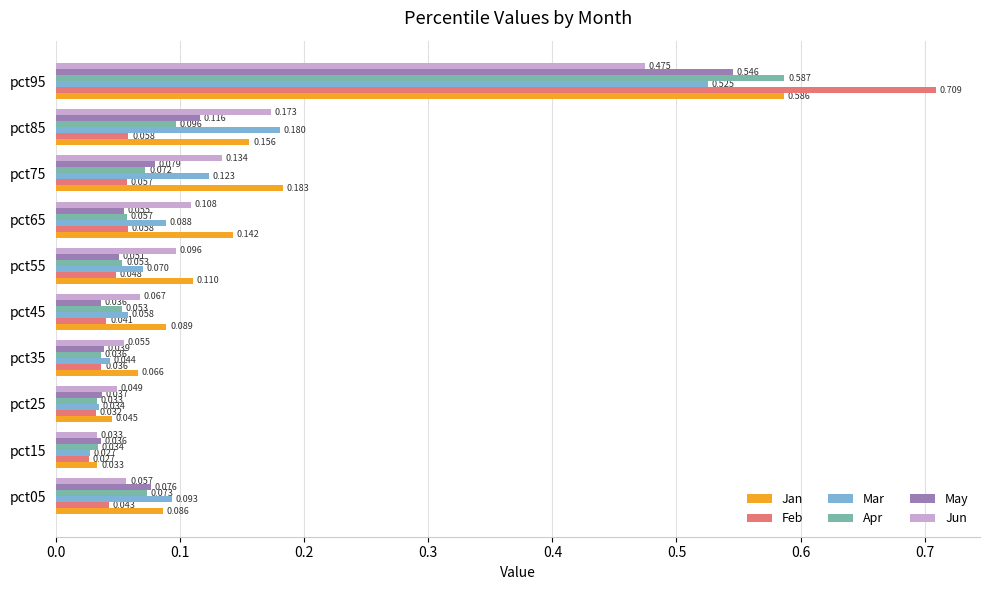

List the series in order of their peak value, highest first.

Feb, Apr, Jan, May, Mar, Jun